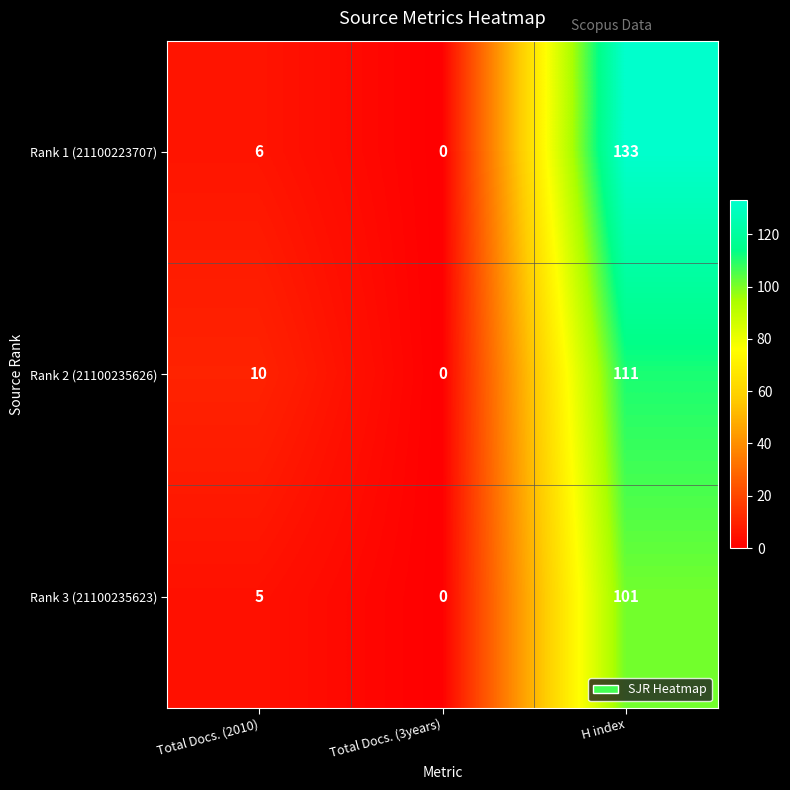

List the series in order of their peak value, lowest first.

Rank 3 (21100235623), Rank 2 (21100235626), Rank 1 (21100223707)